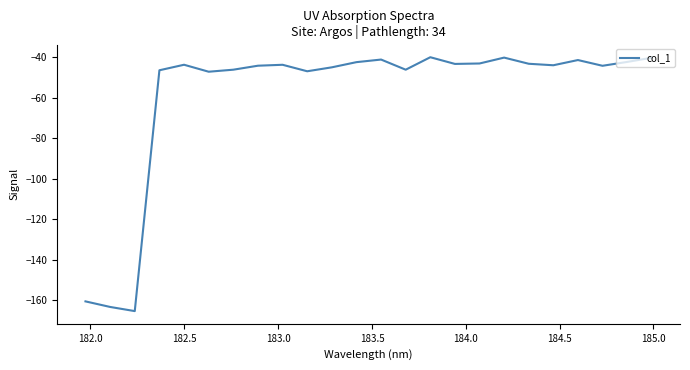

What is the difference between the maximum and minimum values?

125.5